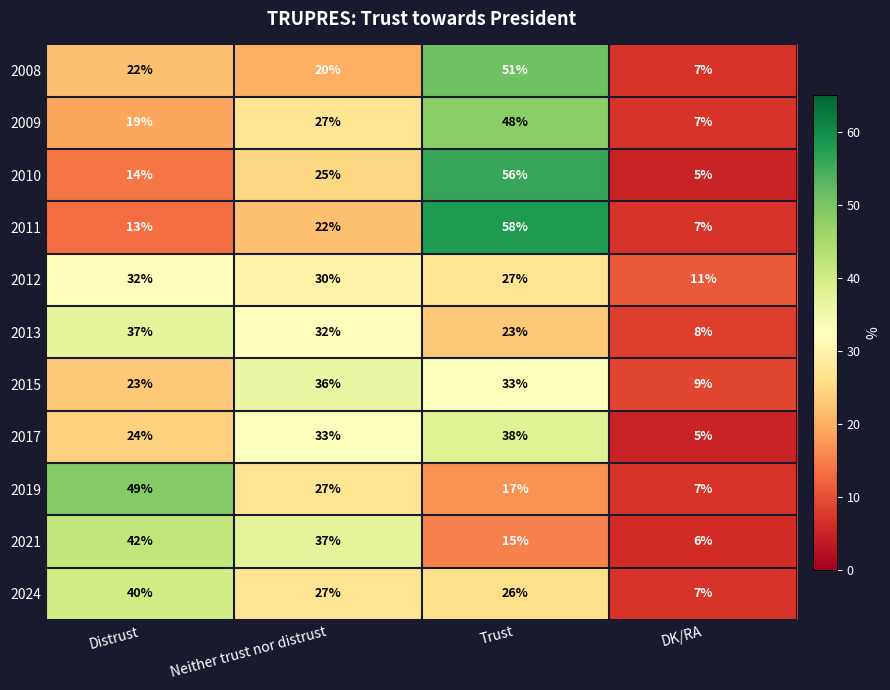

What is the approximate value of 2024 at Trust?

26